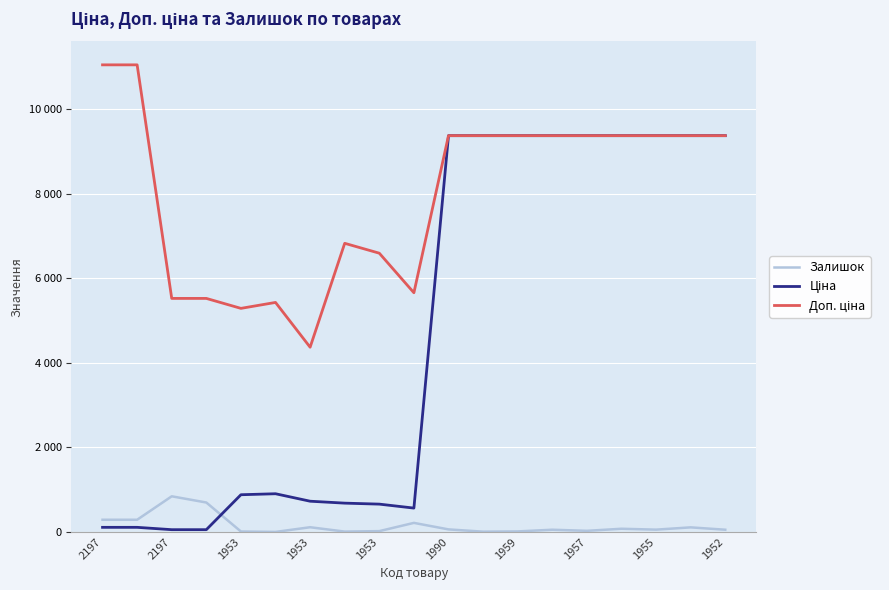

In Доп. ціна, how many points are higher than both neighbors (excluding endpoints)?

2